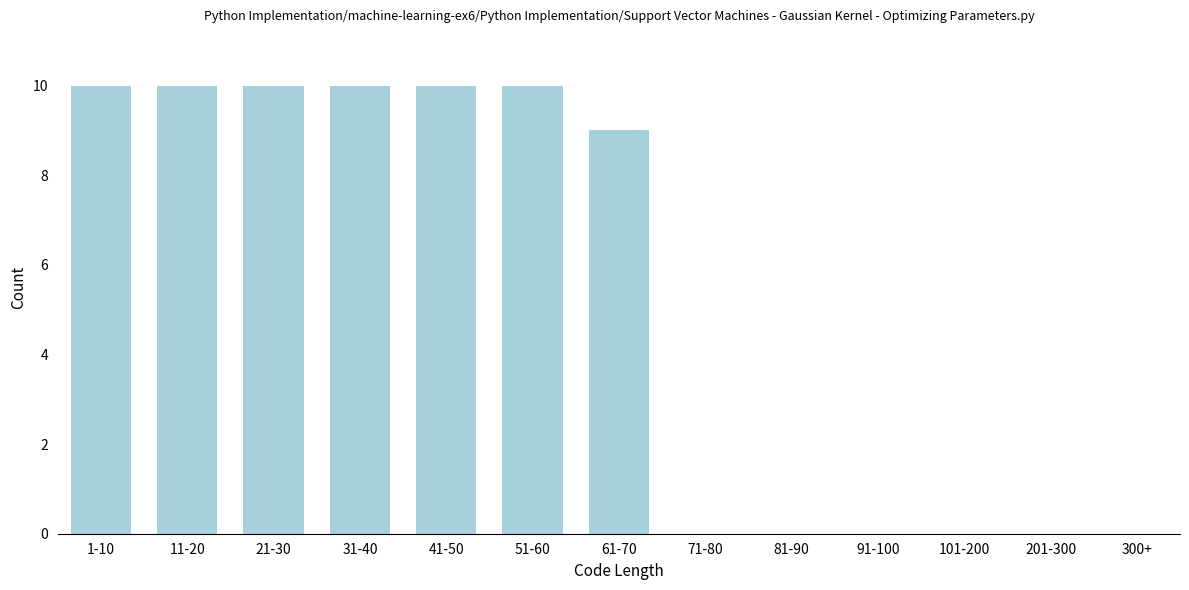

Reading left to right, extract all data points from this chart.

1-10=10	11-20=10	21-30=10	31-40=10	41-50=10	51-60=10	61-70=9	71-80=0	81-90=0	91-100=0	101-200=0	201-300=0